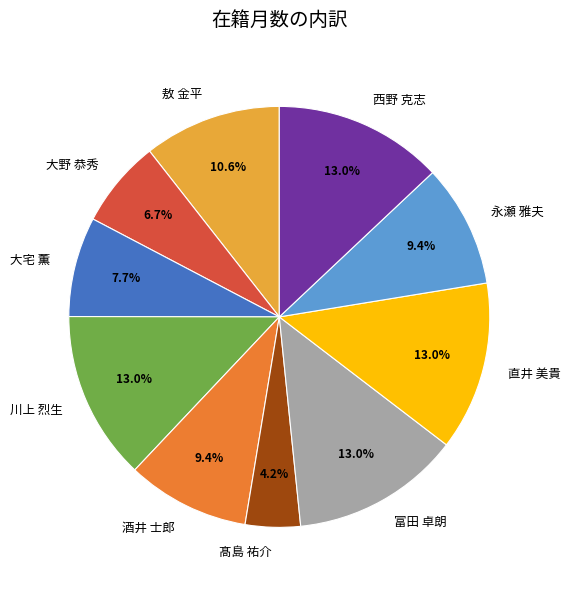

To the nearest percent, what percentage of the pie is 髙島 祐介?

4%